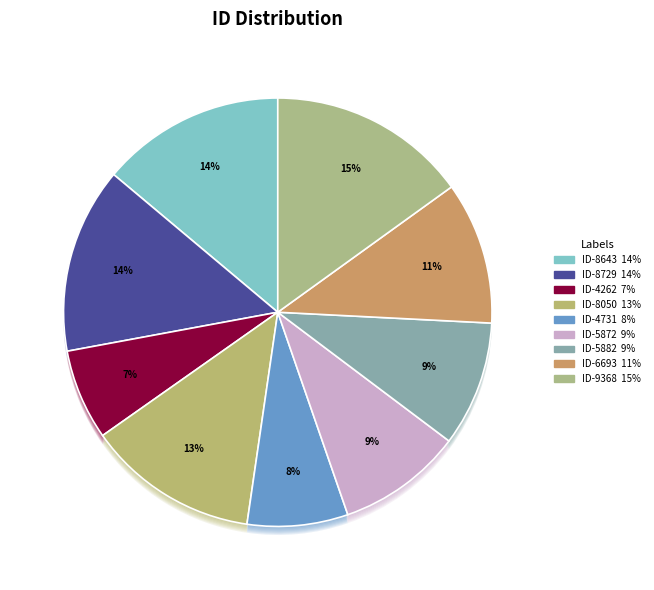

Does ბესარიონ ანდრიას ძე გაბადაძე represent more than half of the total?

No